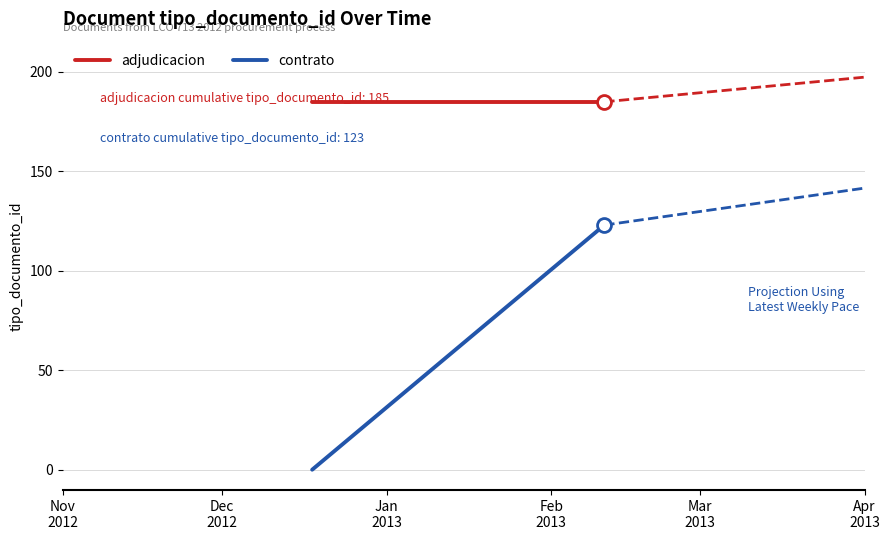

What position from the left is Nov
2012?

1